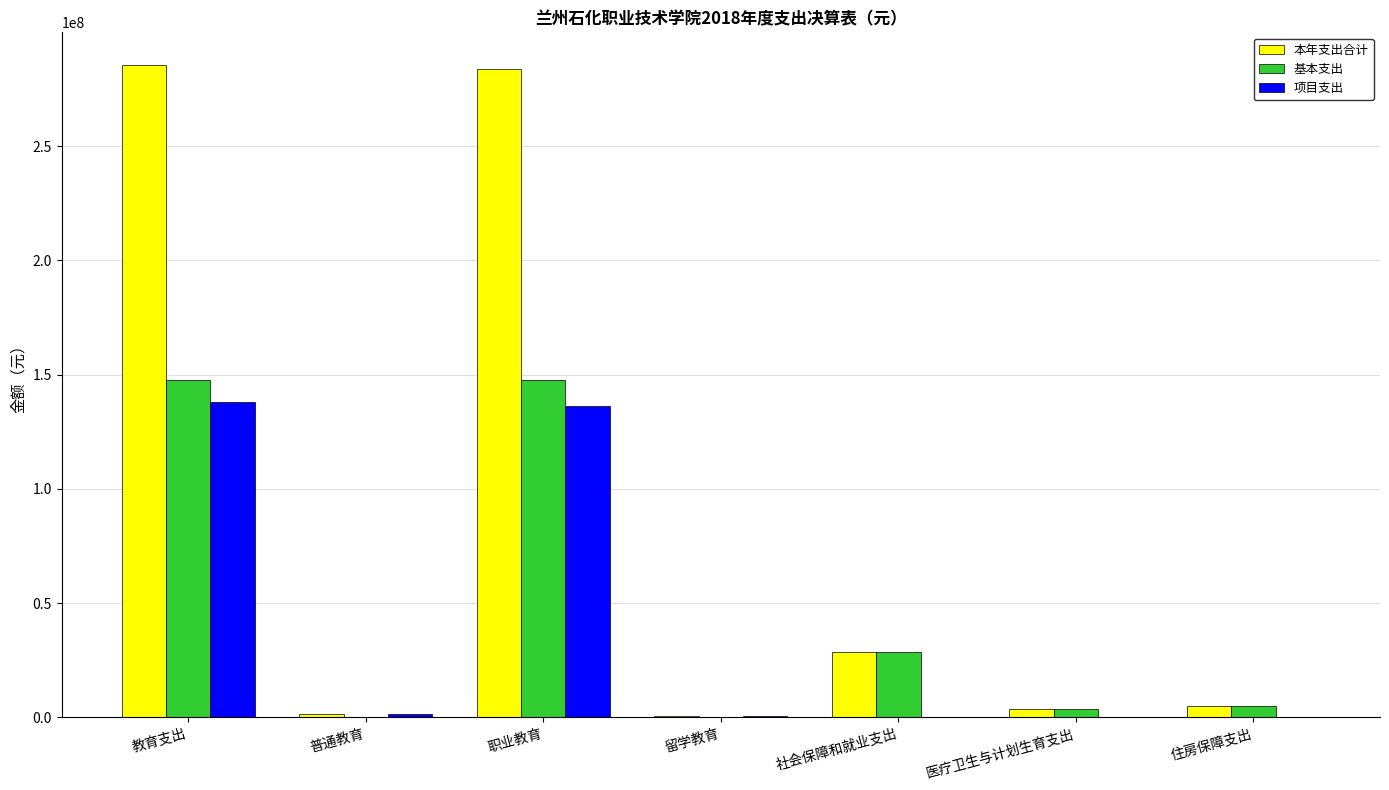

What is the sum of all 本年支出合计 values?

608287616.5